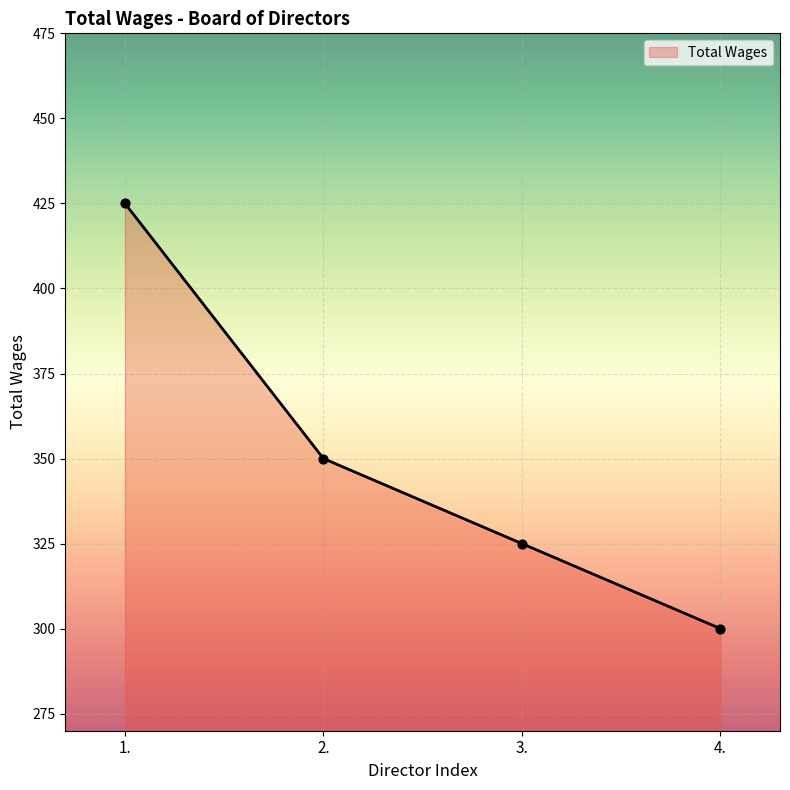

Which has a higher value, 4. or 3.?

3.